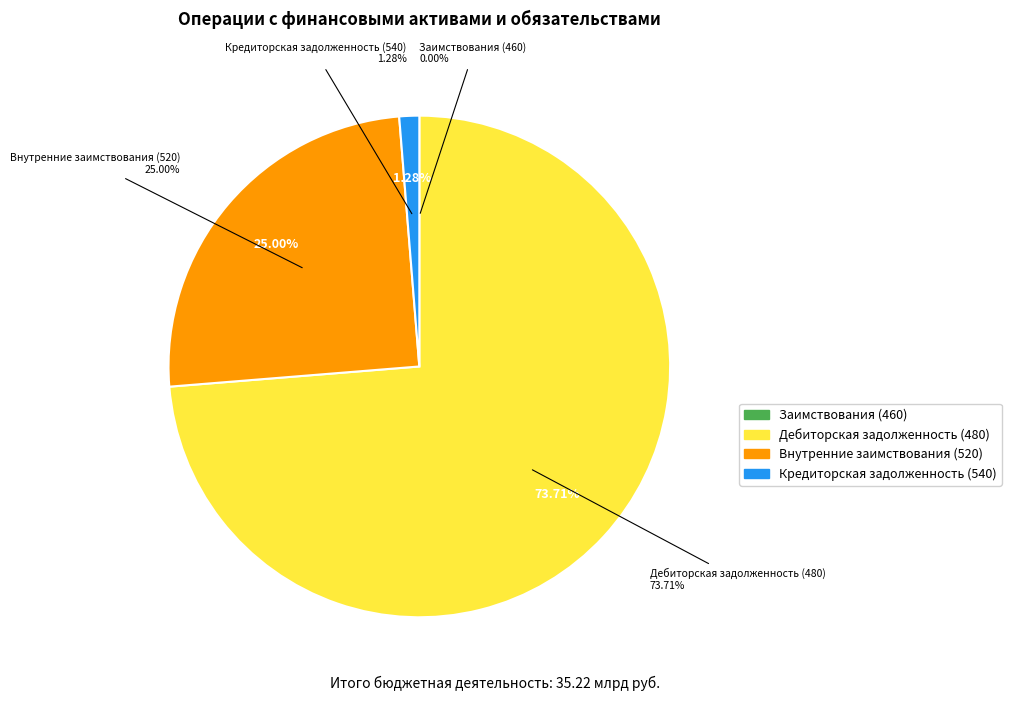

How many slices are in this pie chart?

4